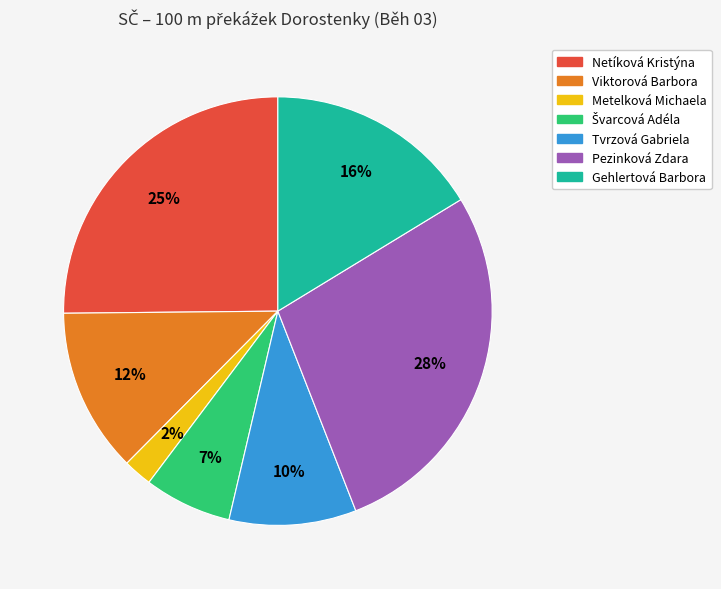

True or false: Metelková Michaela accounts for 13% of the total.

False